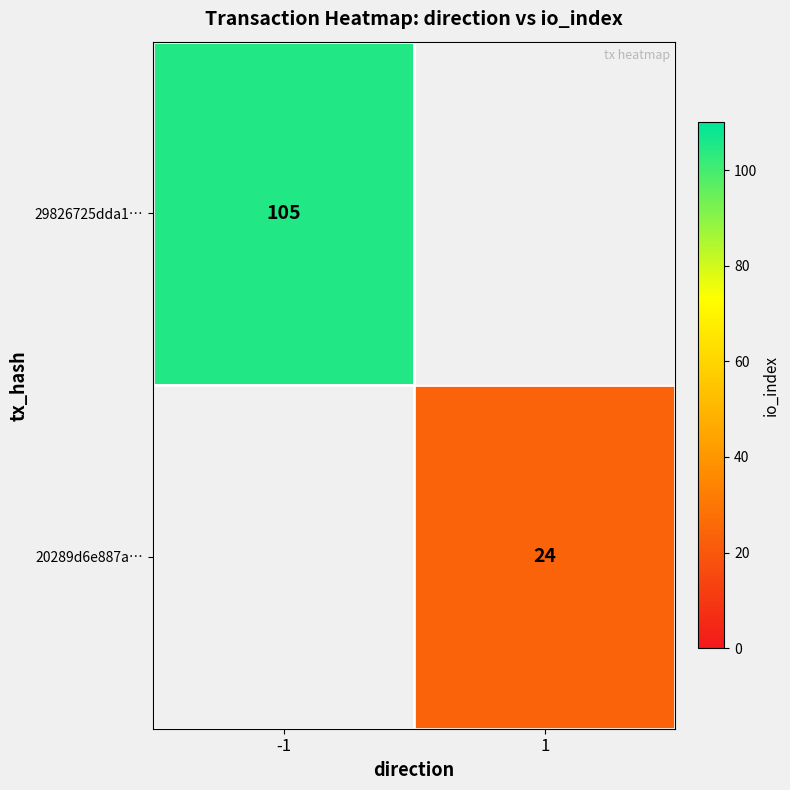

The value of 20289d6e887a… at 1 is 10. True or false?

False